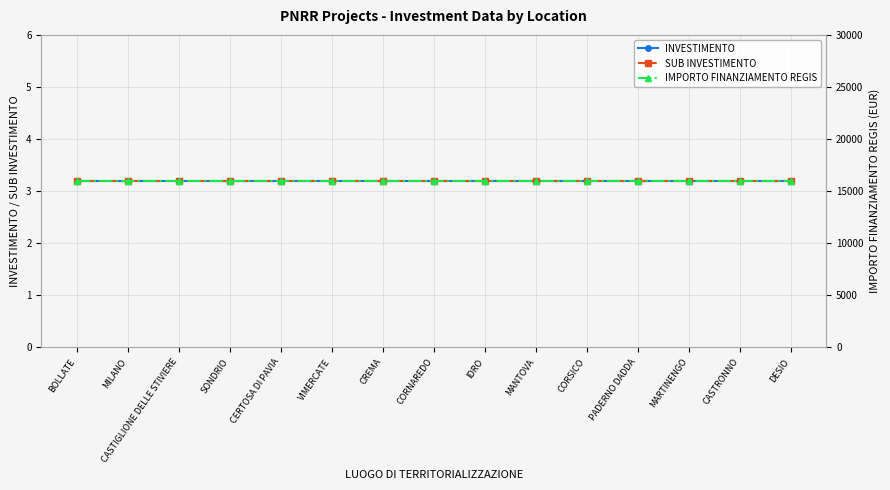

Is this an area chart (filled region under the line)?

No